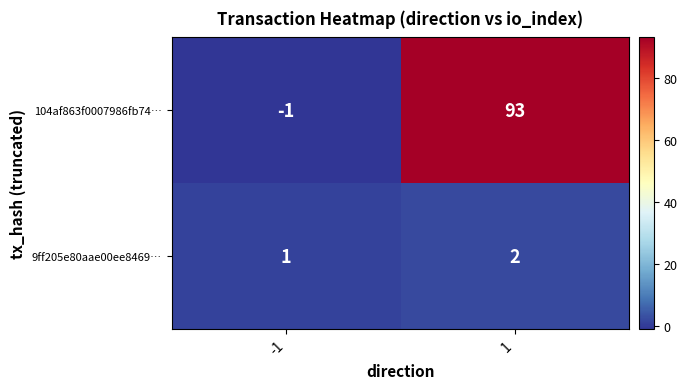

At how many categories does at least one series exceed 14?

1